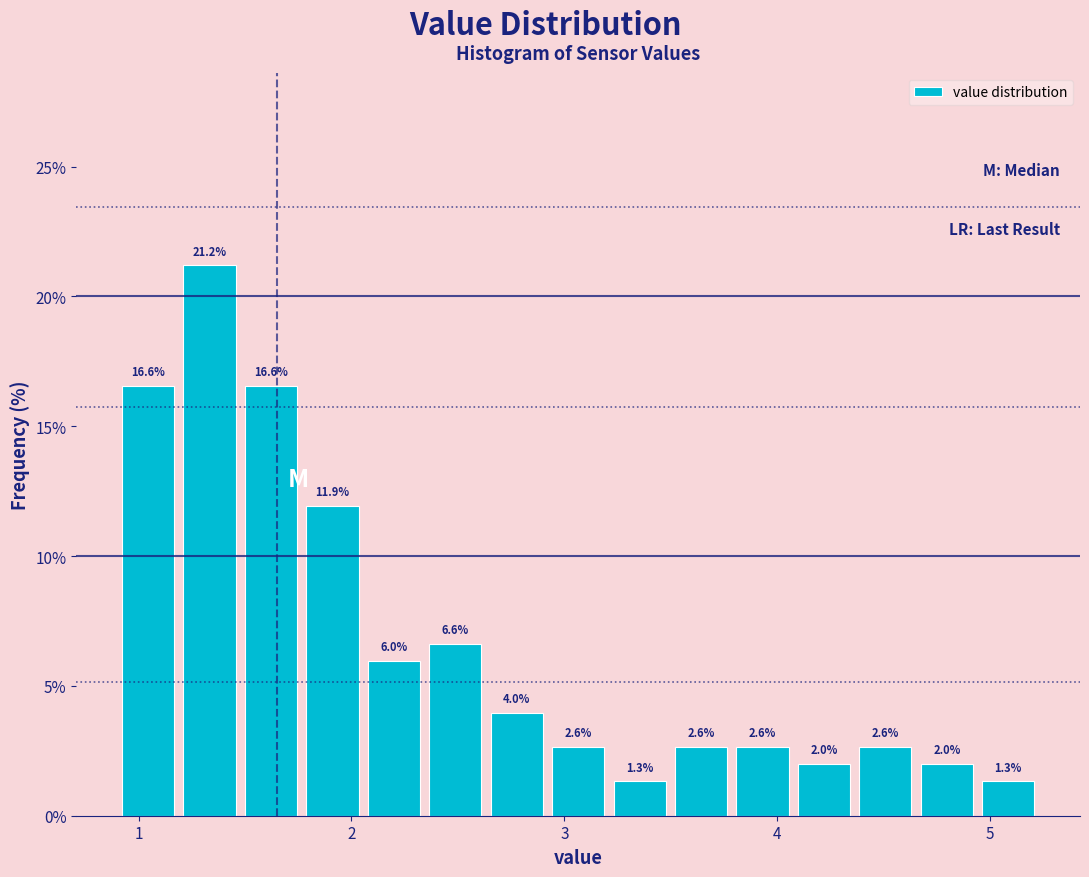

Around what value on the x-axis is the tallest bar? Give the approximate position of its centre, as read against the axis.

1.3